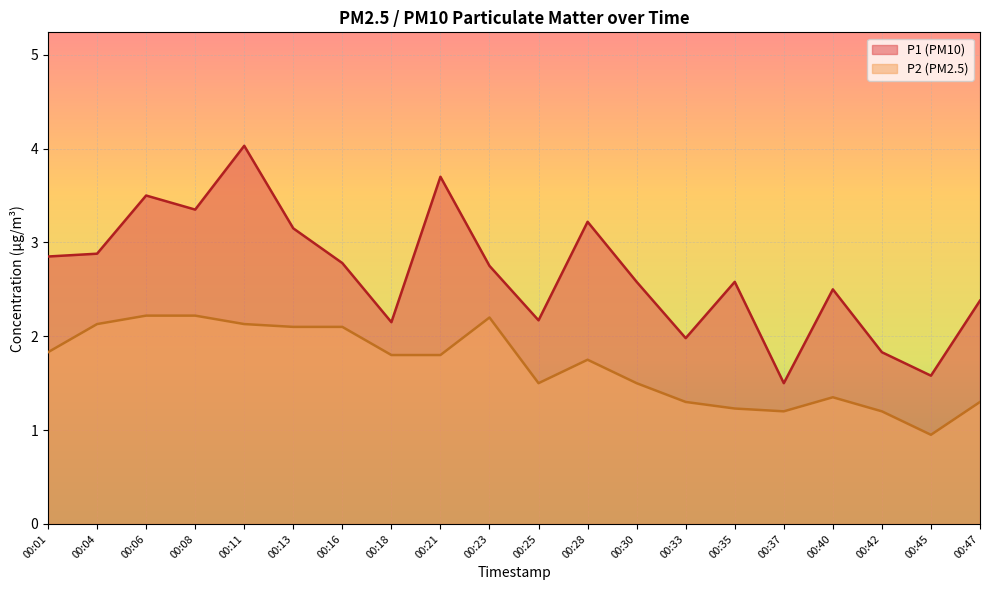

Which category has the lowest value in the P1_line series?

00:37